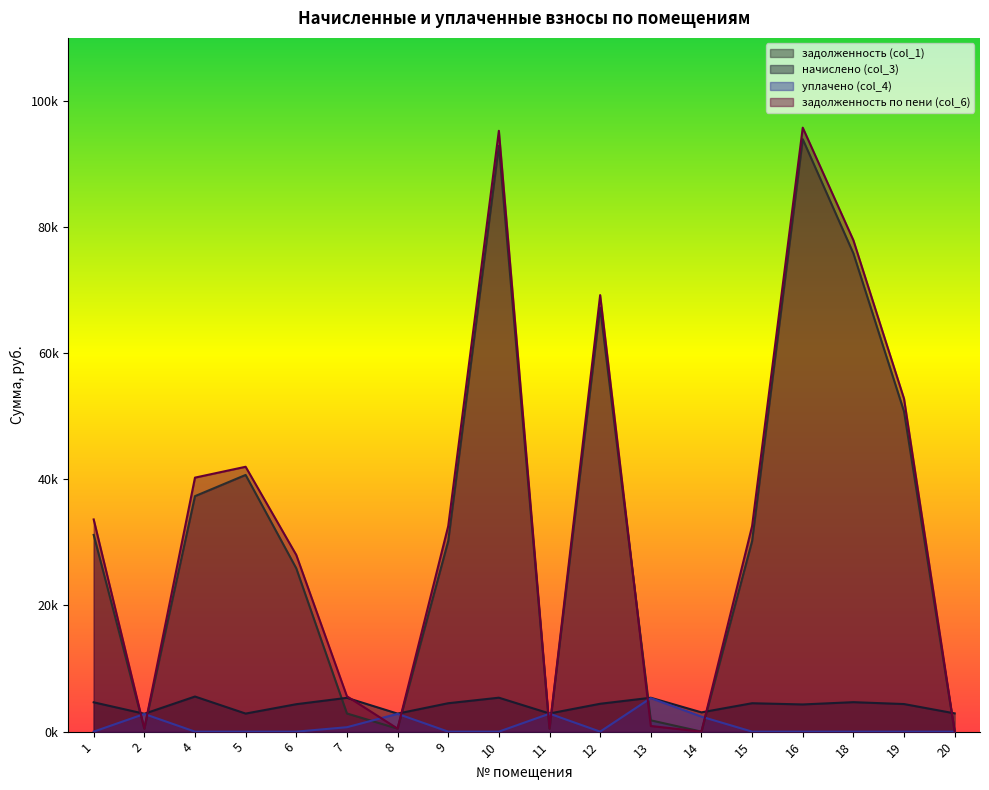

Between 1 and 15, which is larger?

1